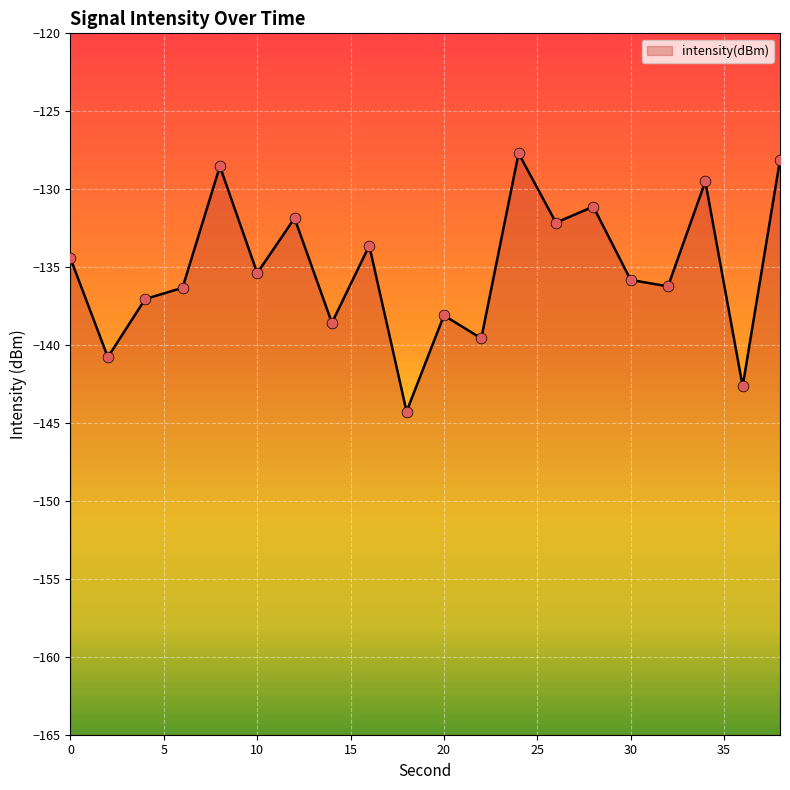

What is the change in value from 2 to 38?

+12.7